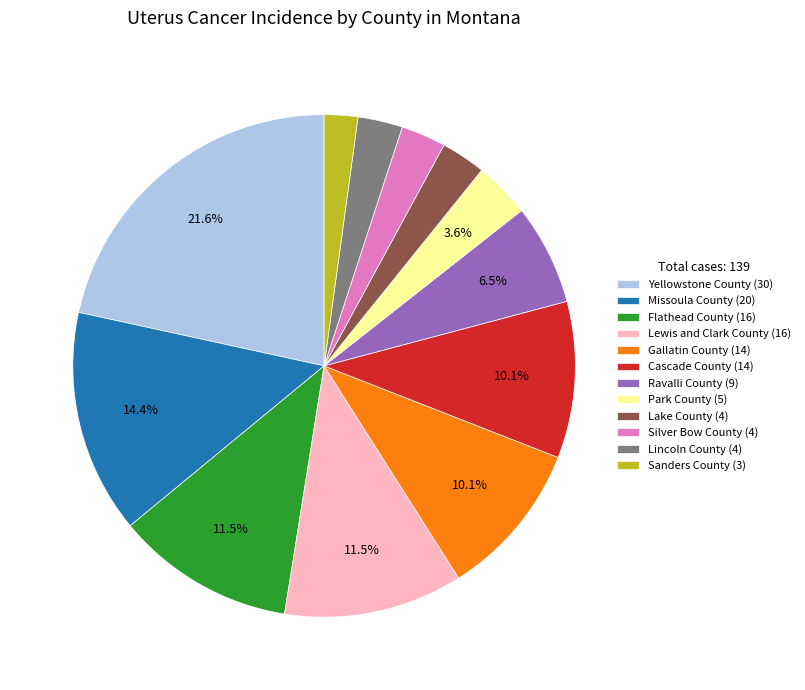

To the nearest percent, what is the difference between the Lake County and Flathead County slice percentages?

9%